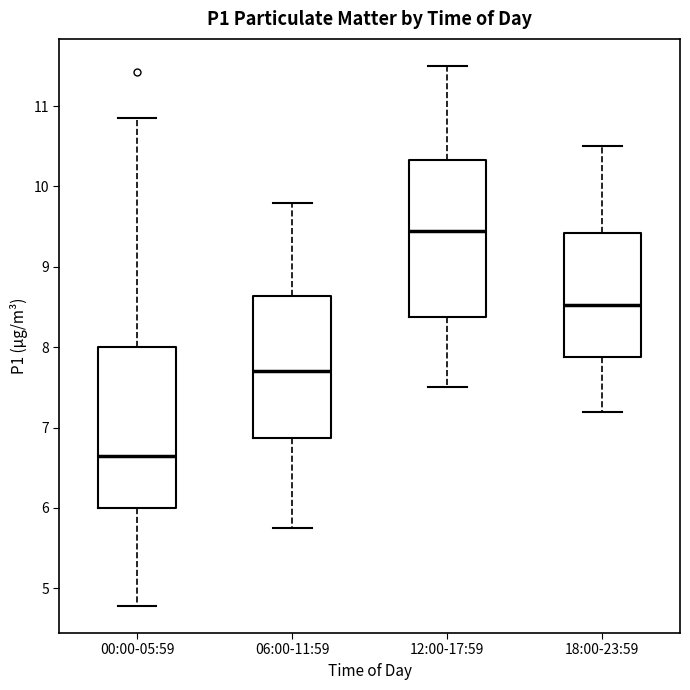

Reading left to right, transcribe this box plot: for each box, give where its median line is, the range the box spans, and where its two whiskers end, as read against the y-axis. The values are not printed on the chart, so give them approximately, as read against the axis.

00:00-05:59: median 6.7, box 6.0 to 8.0, whiskers 4.8 to 10.9
06:00-11:59: median 7.7, box 6.9 to 8.6, whiskers 5.8 to 9.8
12:00-17:59: median 9.5, box 8.4 to 10.3, whiskers 7.5 to 11.5
18:00-23:59: median 8.5, box 7.9 to 9.4, whiskers 7.2 to 10.5